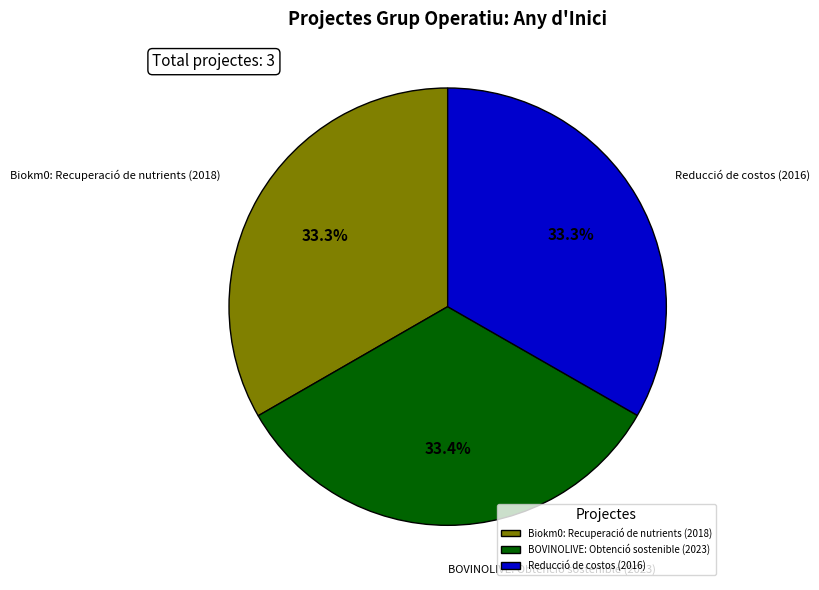

What percentage is the BOVINOLIVE: Obtenció sostenible (2023) slice, to the nearest percent?

33%